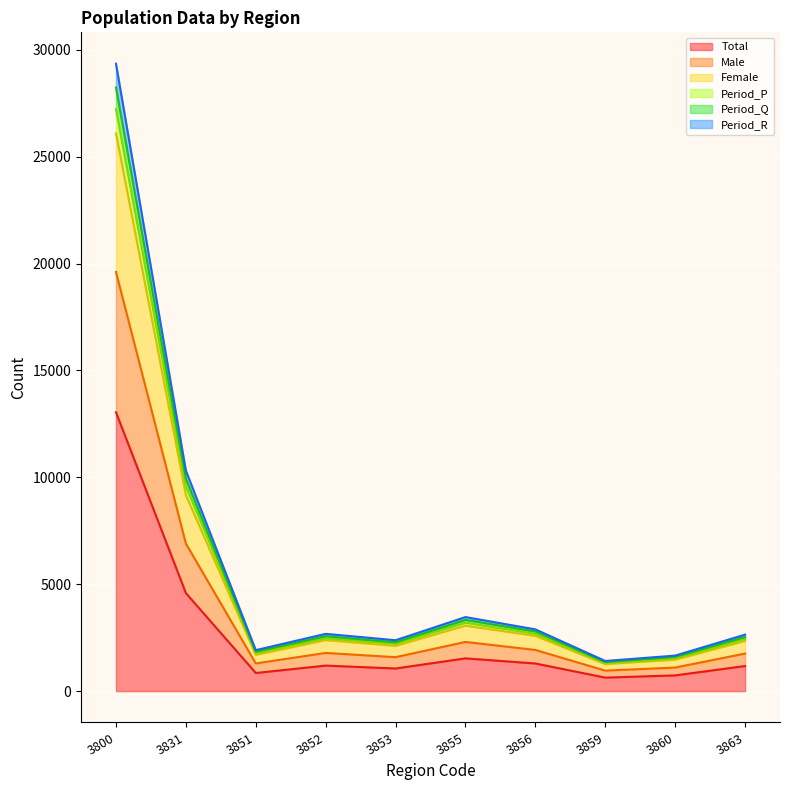

Is it true that Male equals 568 at 3851?

False